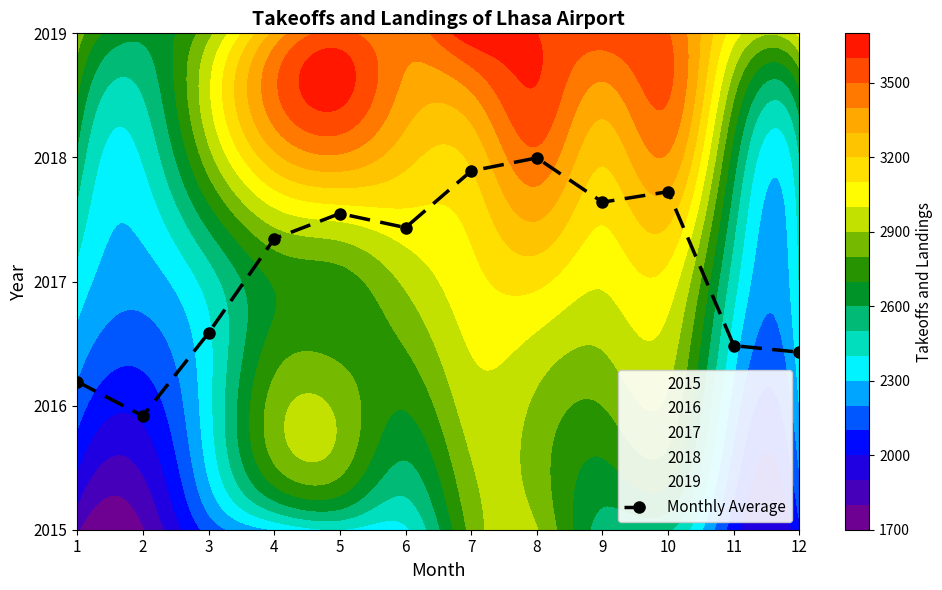

Reading right to left, list all the values displayed in this chart.

12=1.4	11=1.5	10=2.7	9=2.6	8=3.0	7=2.9	6=2.4	5=2.5	4=2.3	3=1.6	2=0.9	1=1.2